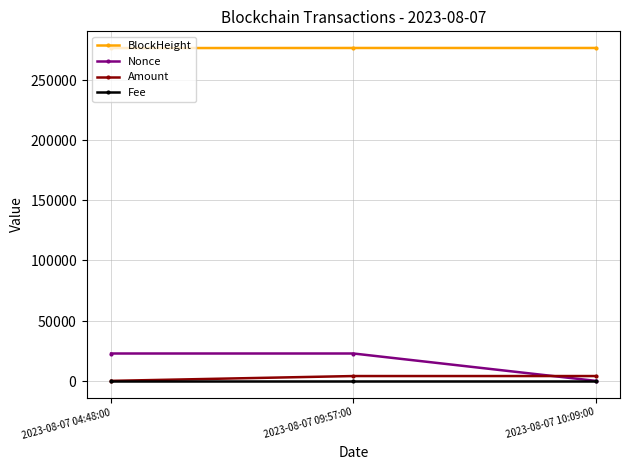

Which category has the highest value in the Fee series?

2023-08-07 04:48:00